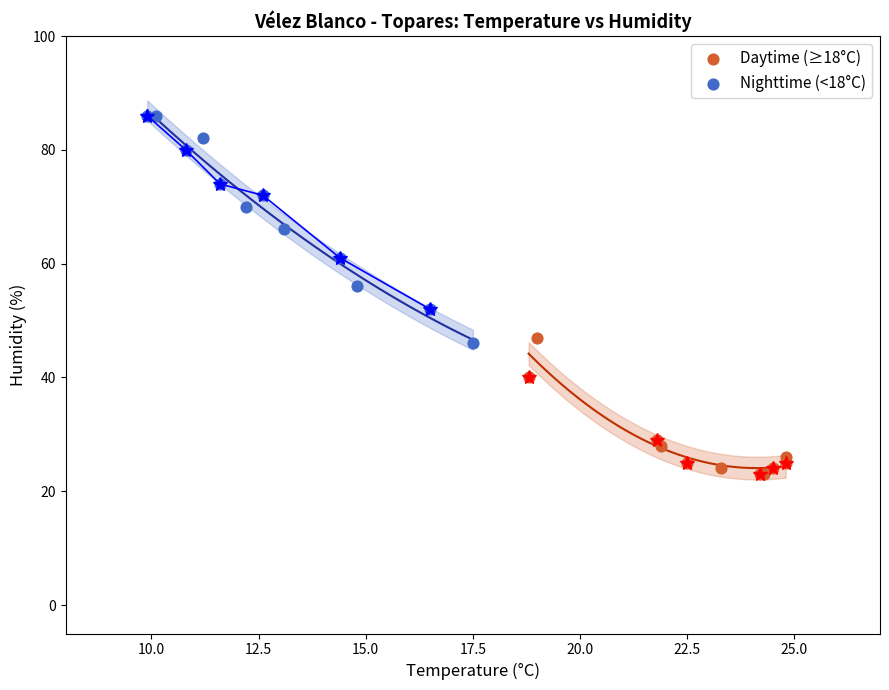

Which series has the largest Y range (max minus min)?

Nighttime (<18°C)